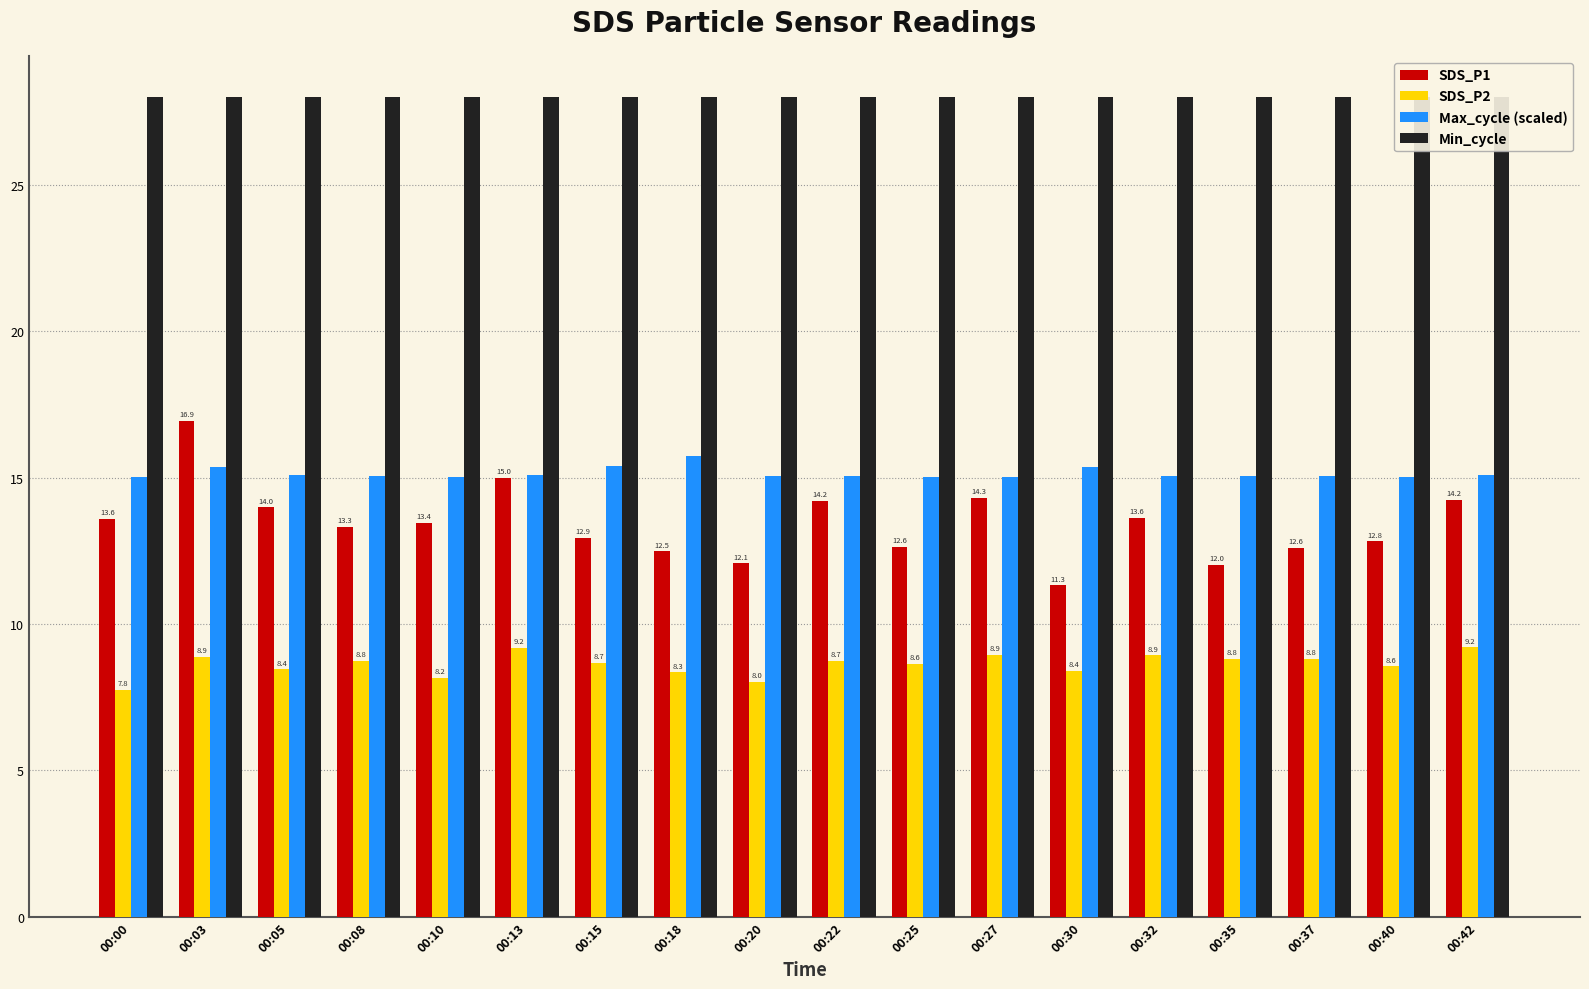

Where is SDS_P1 nearest to the value 14?

00:05